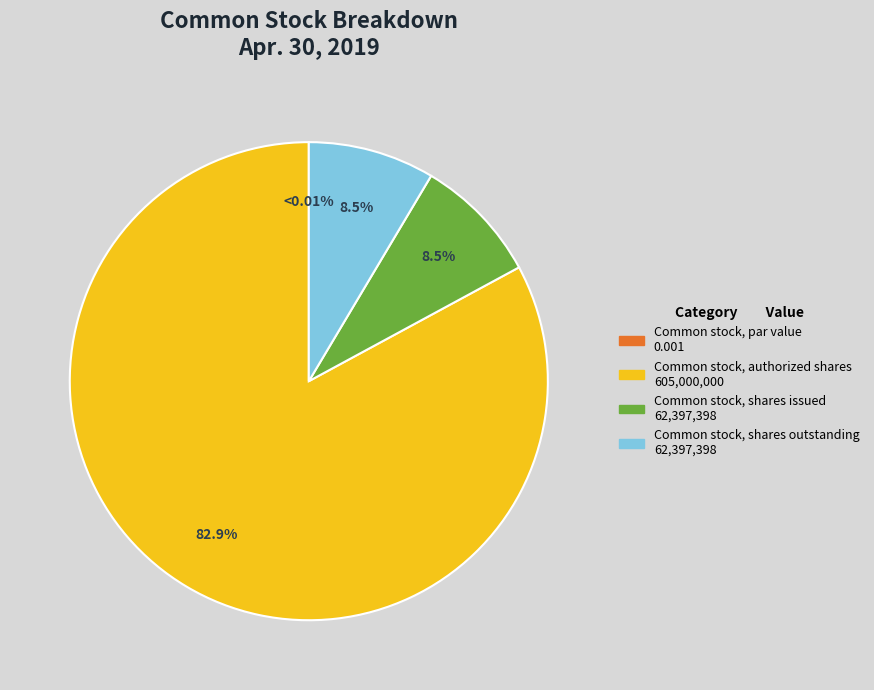

How many slices are in this pie chart?

4